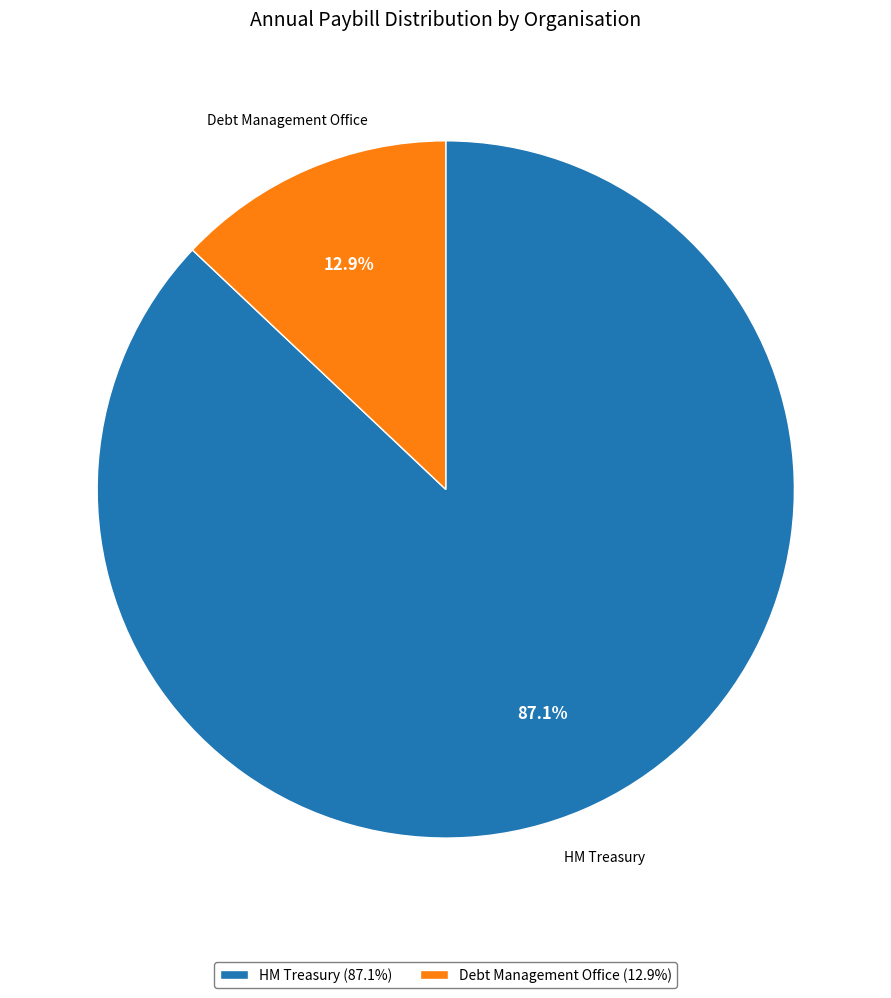

Which has a higher value, HM Treasury (87.1%) or Debt Management Office (12.9%)?

HM Treasury (87.1%)